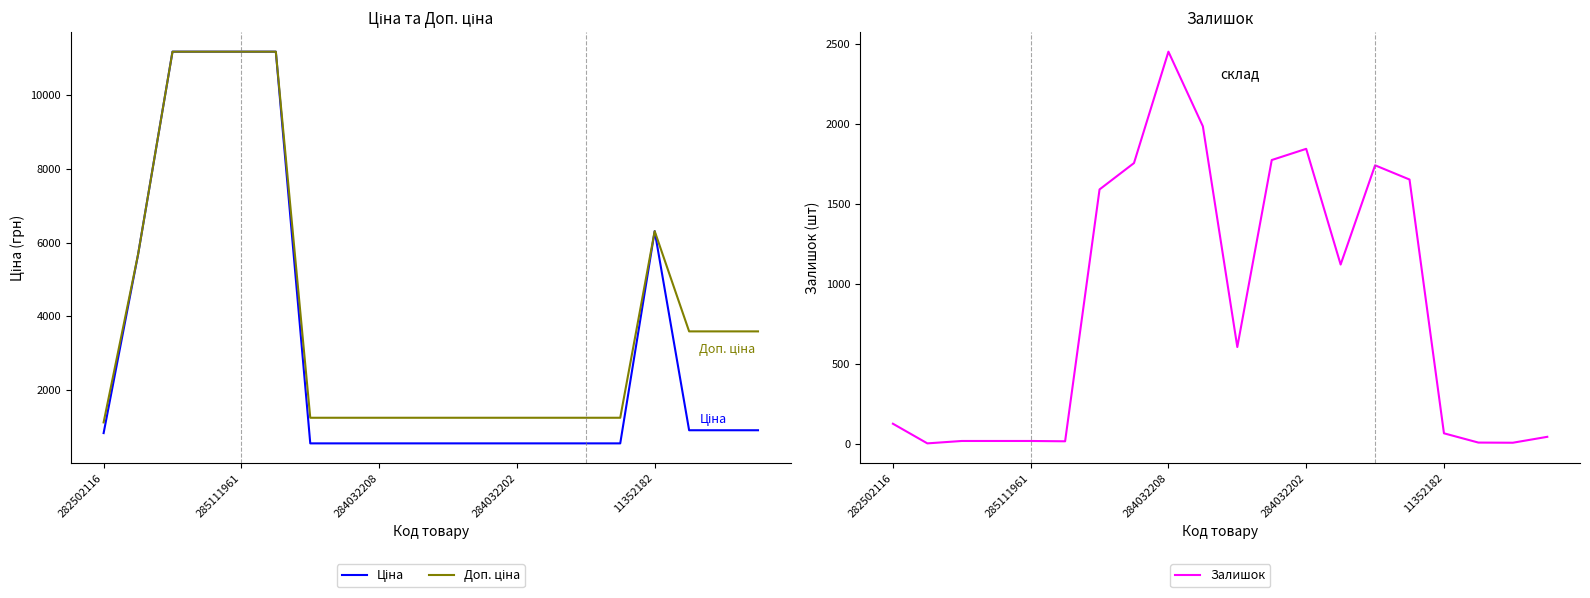

Which category has the lowest value across all series?

285111961